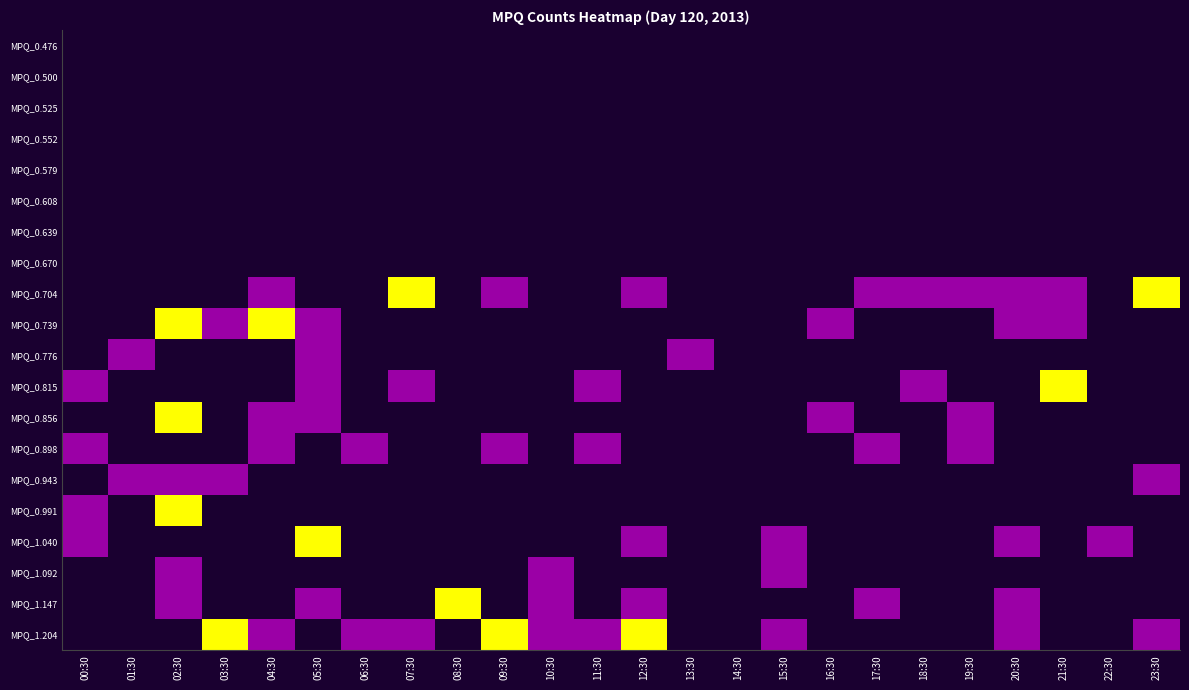

Which series has the largest total across all categories?

MPQ_1.204